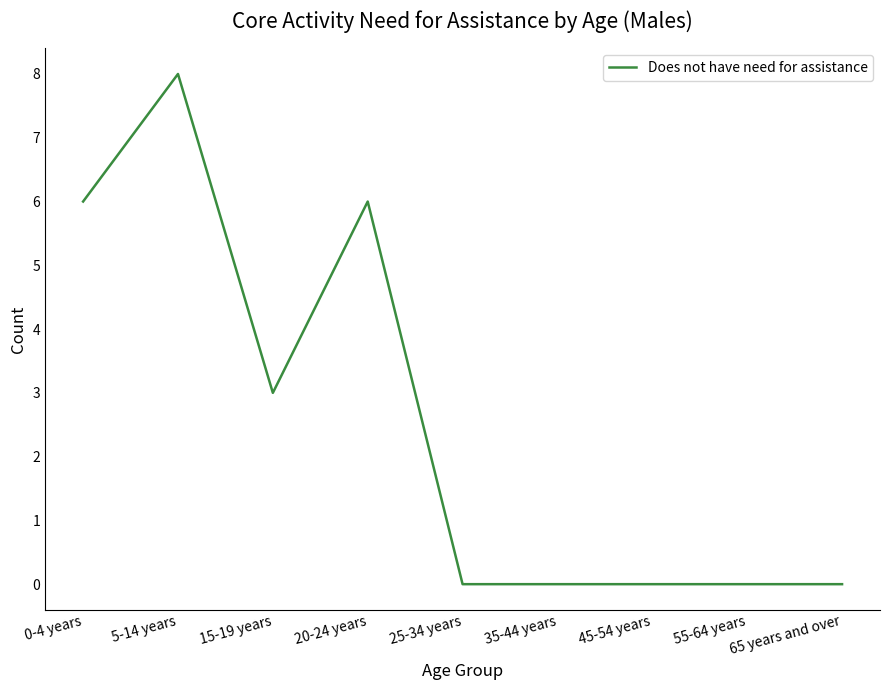

Count the number of categories in the chart.

9